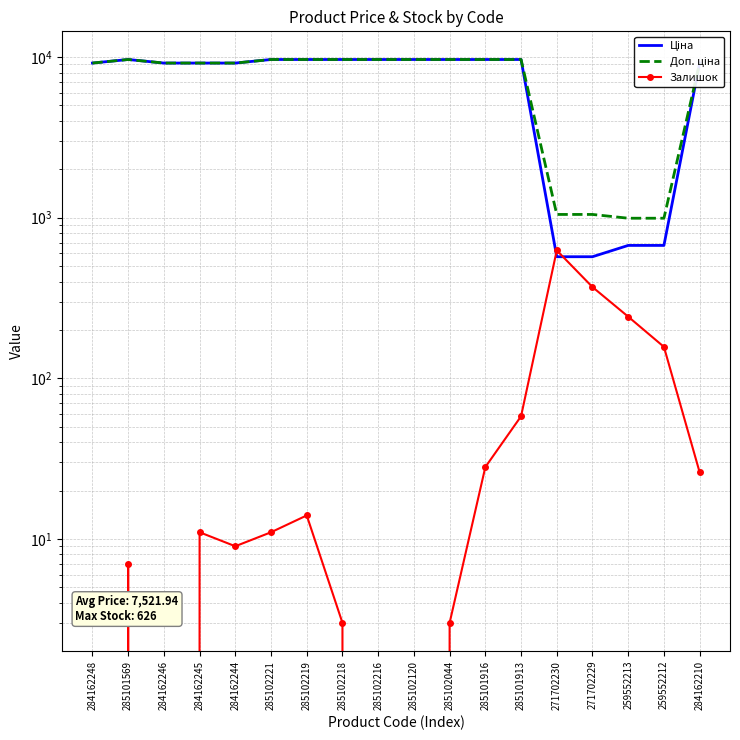

Rank the series at 285102219 from highest to lowest value.

Ціна, Доп. ціна, Залишок